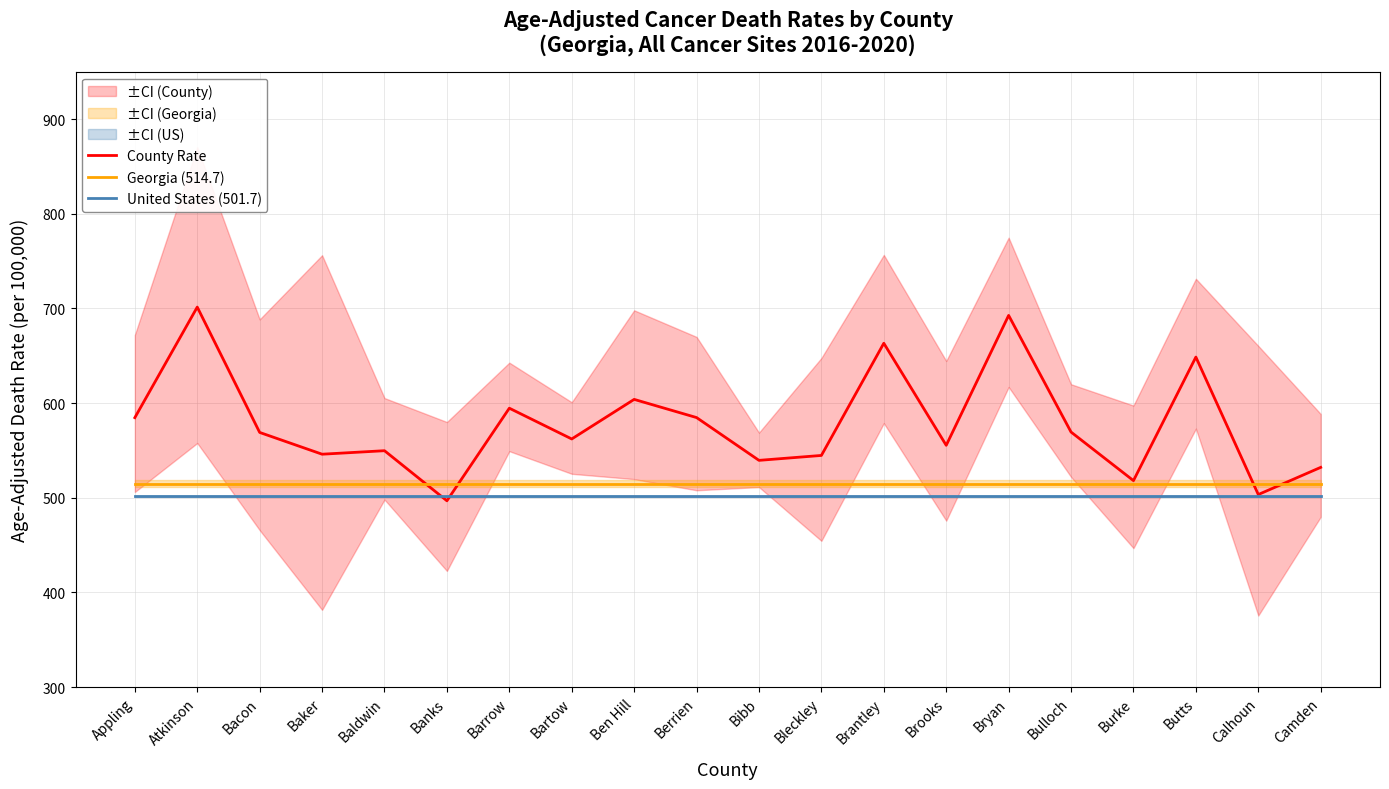

Between Bartow and Bryan, which is larger?

Bryan